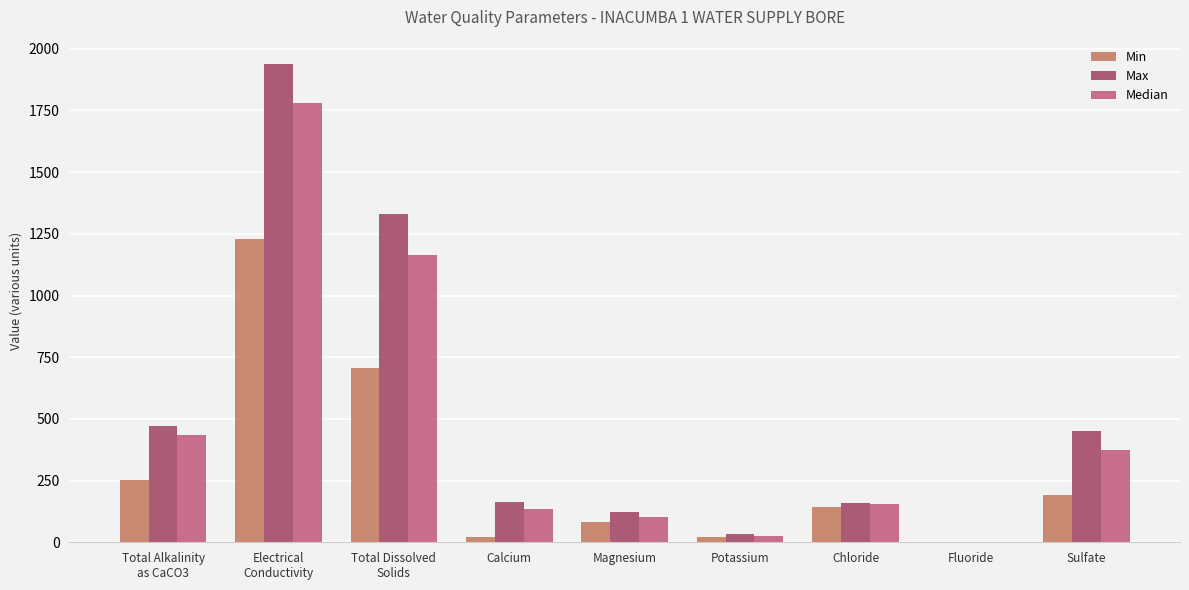

The value of Median at Magnesium is 103.0. True or false?

True